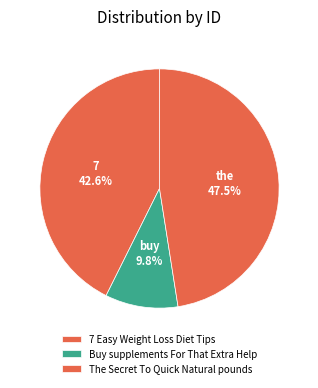

How much of the chart is everything except Buy supplements For That Extra Help?

90.2%